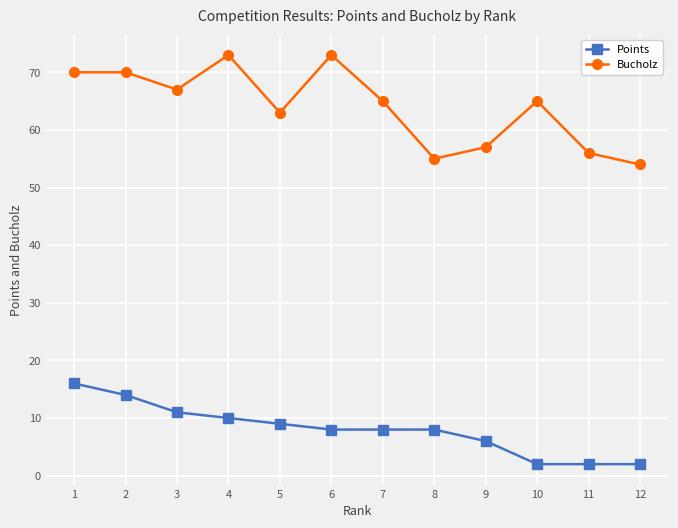

At how many categories does at least one series exceed 17?

12